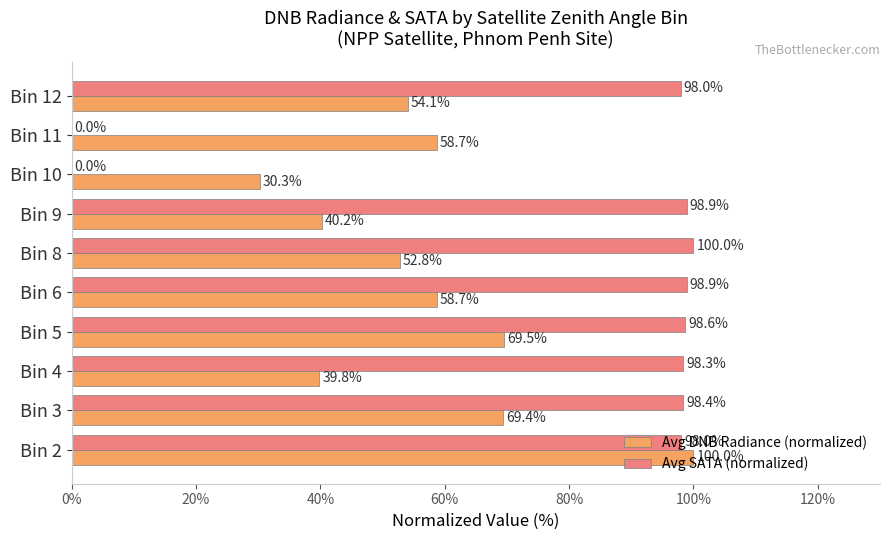

The Avg SATA (normalized) series shows 69.8 at Bin 10. True or false?

False